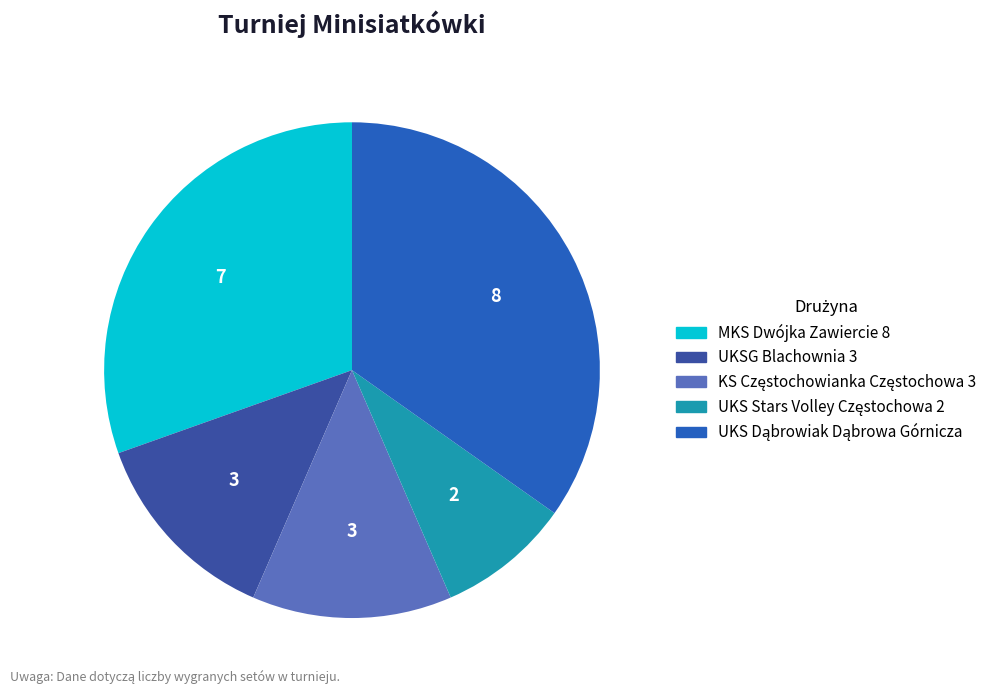

What is the total percentage of UKS Stars Volley Częstochowa 2 and MKS Dwójka Zawiercie 8?

39.1%